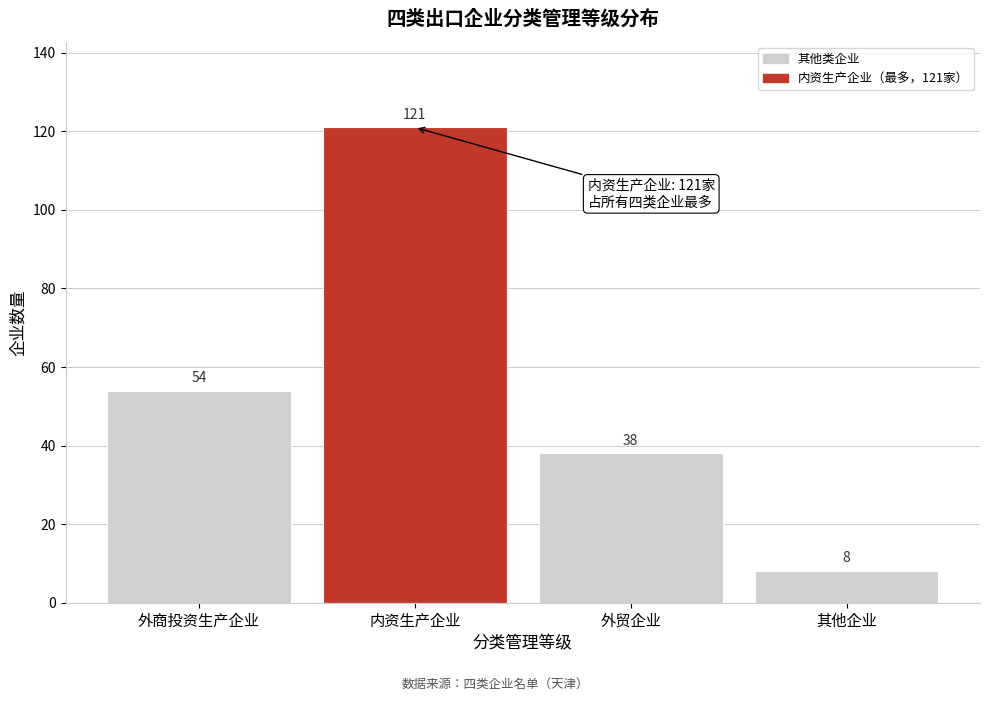

Reading left to right, transcribe all the data shown in this chart.

54	121	38	8